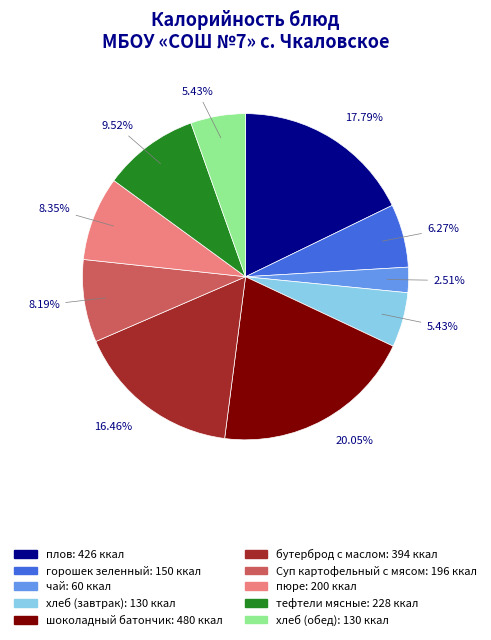

Approximately how many times larger is the value at хлеб (завтрак) compared to горошек зеленный?

0.9